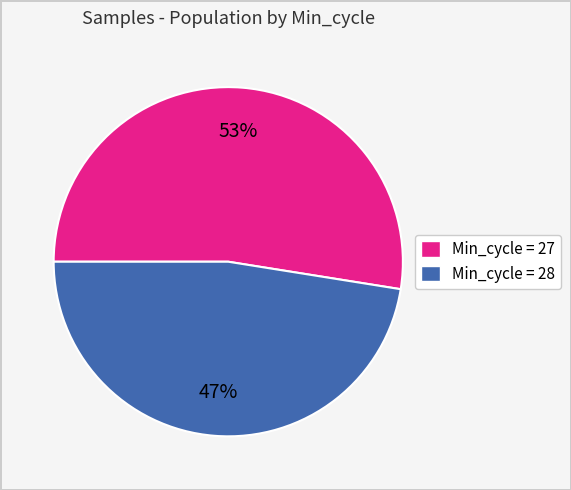

Which category has the biggest portion of the pie?

Min_cycle = 27